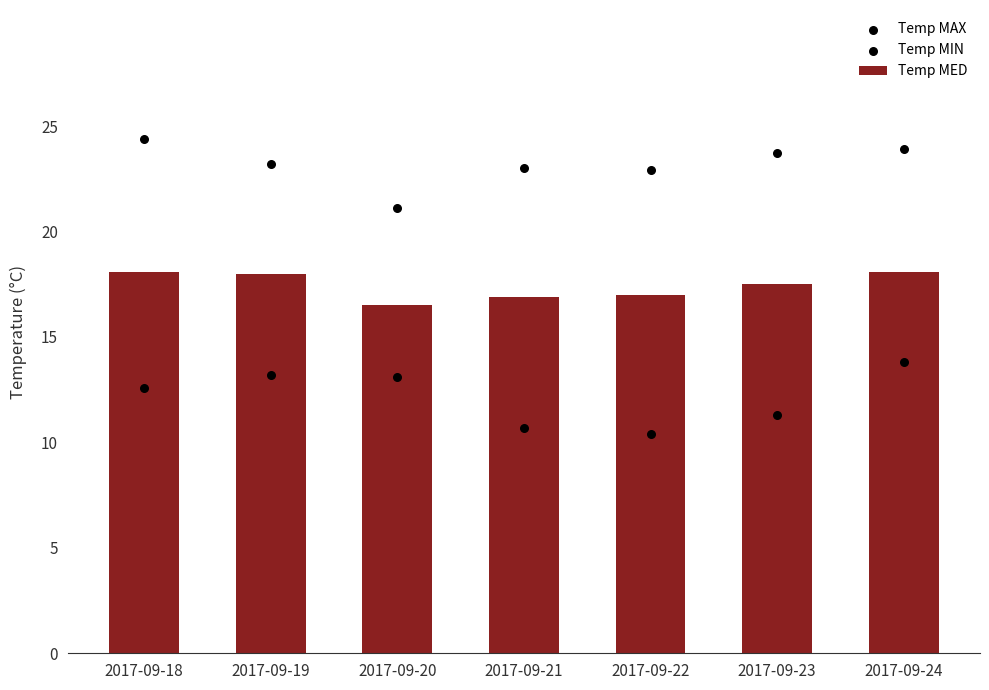

Which series has the largest total across all categories?

Temp MAX